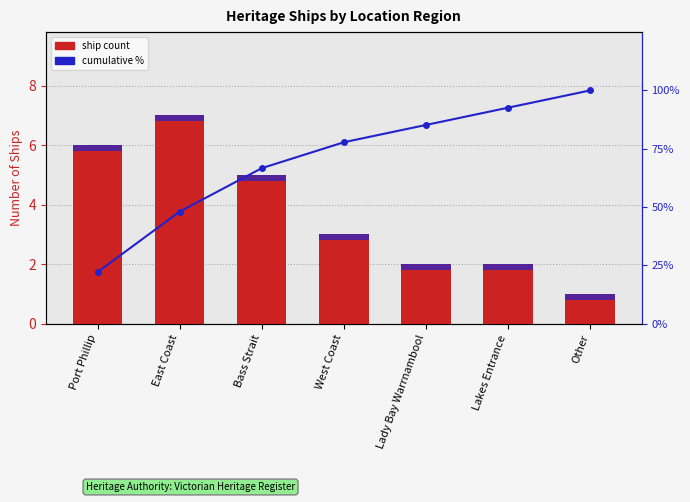

What is the spread (max minus min) of values at Bass Strait?

66.5